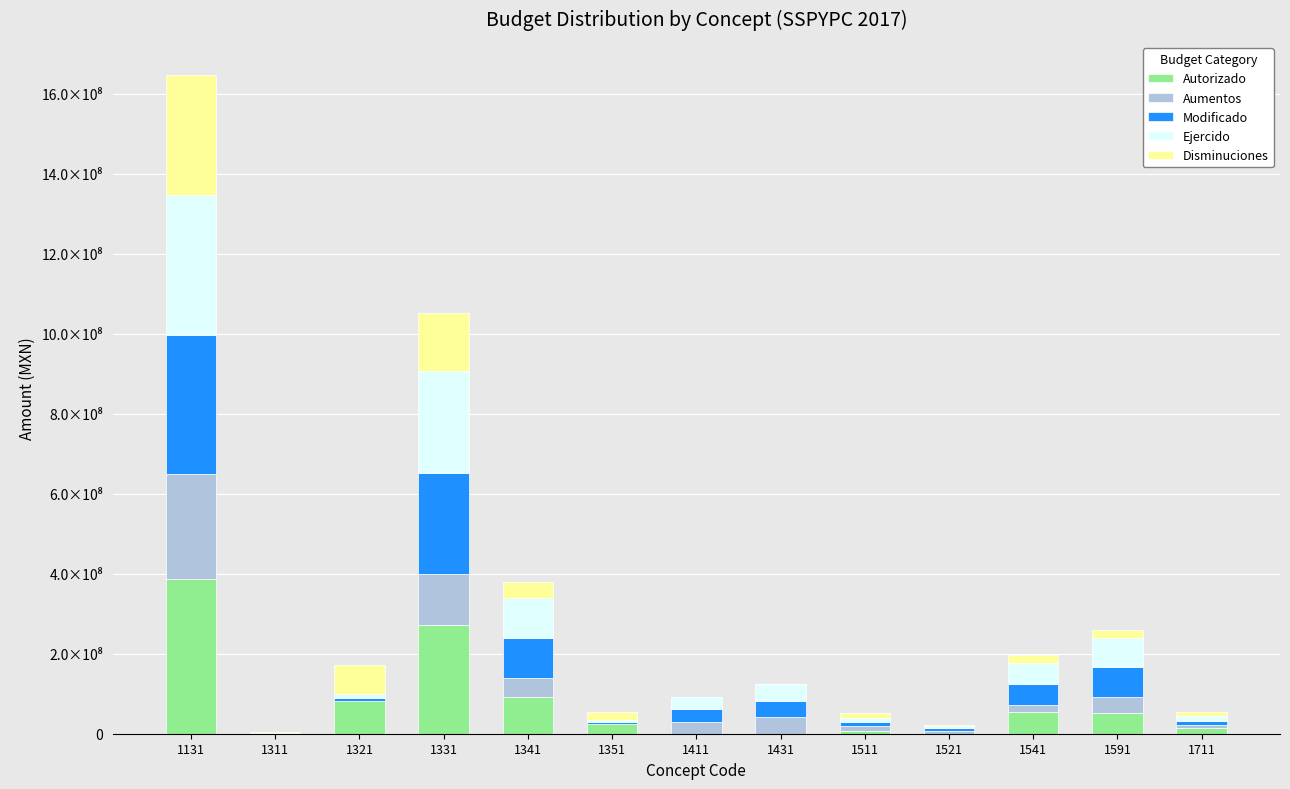

Does the chart contain stacked bars?

Yes